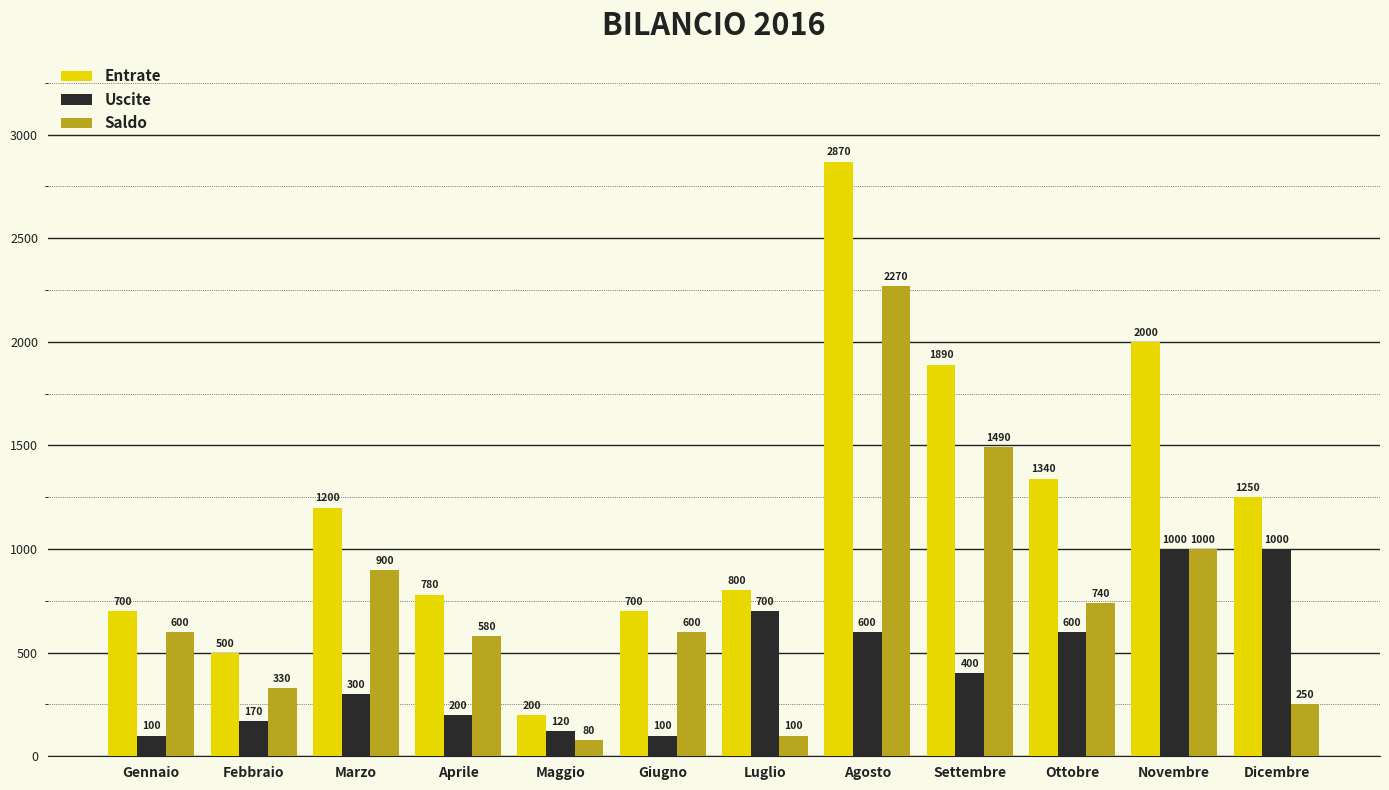

Rank the series at Marzo from highest to lowest value.

Entrate, Saldo, Uscite